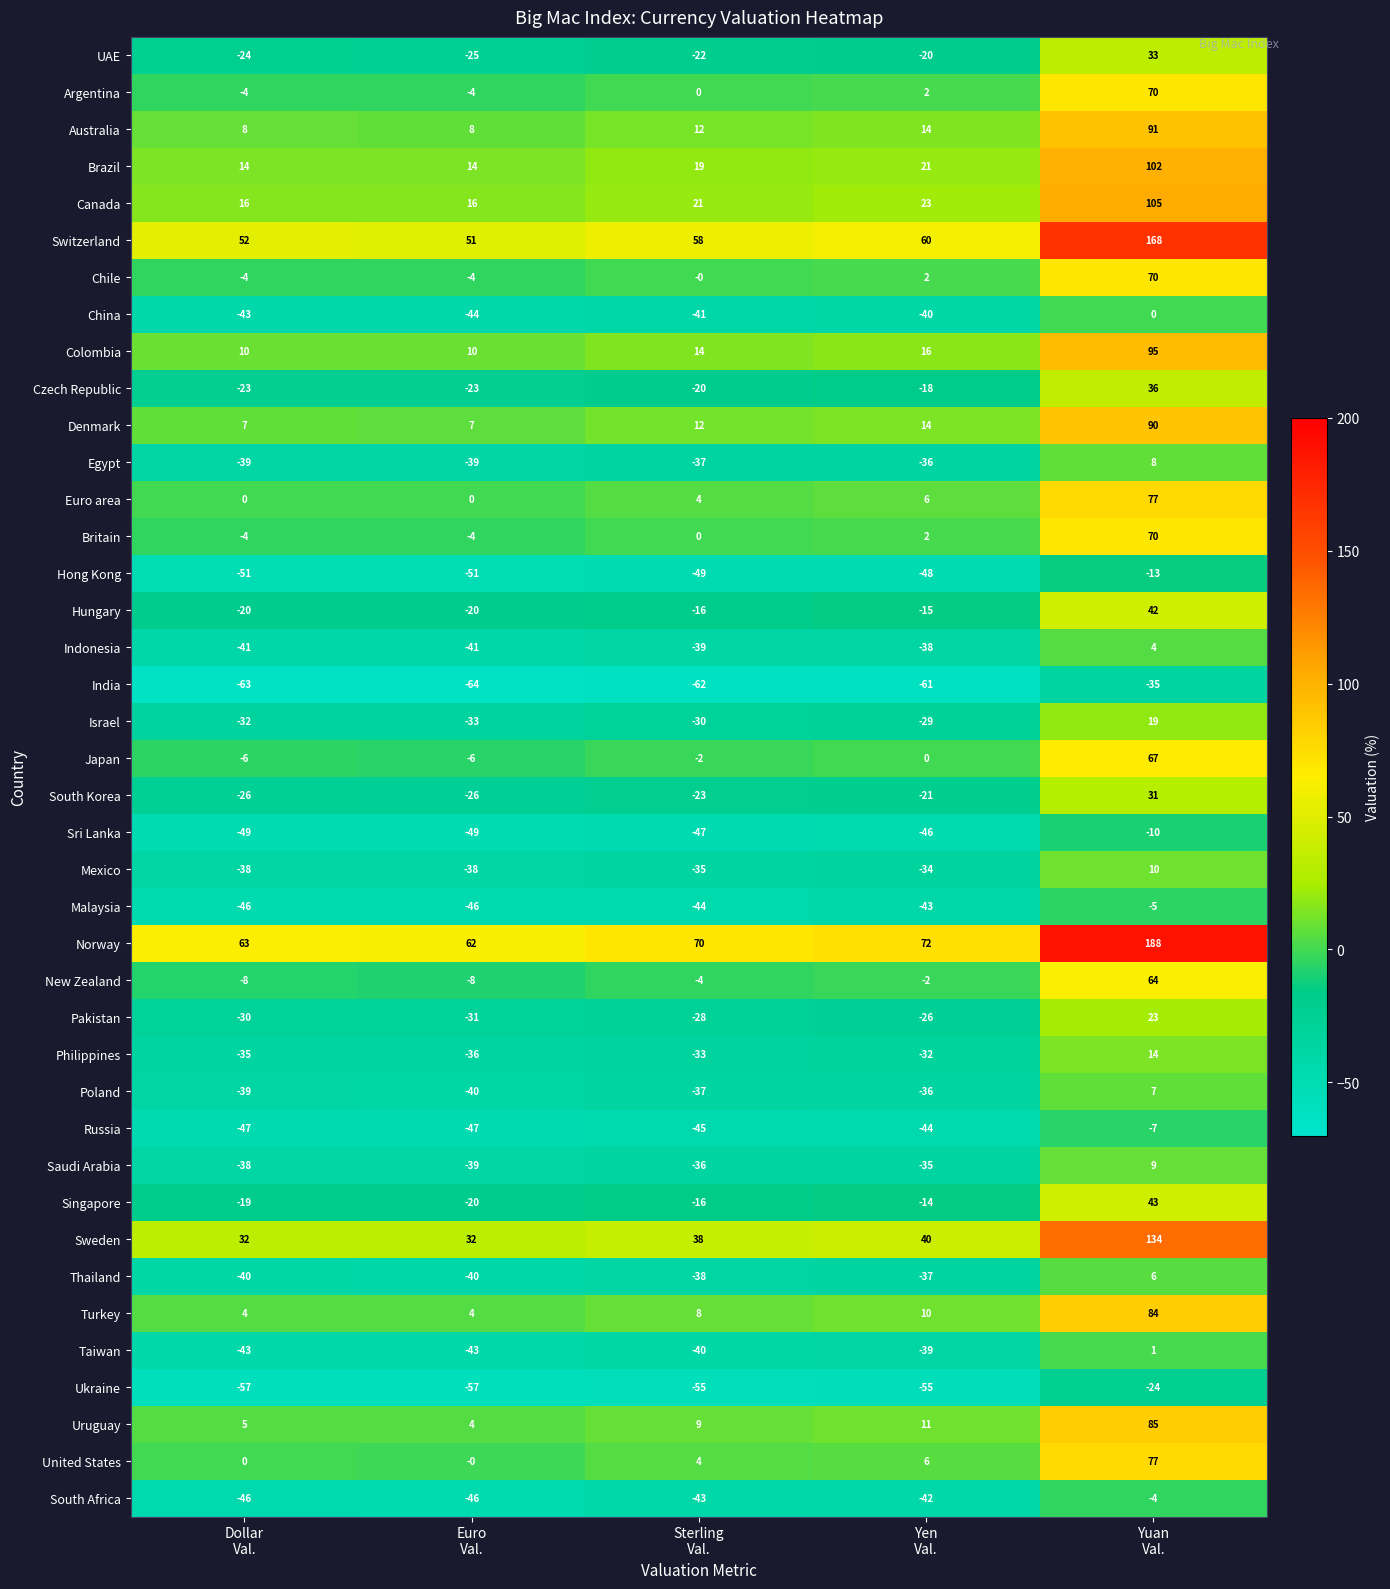

What is the difference between the highest and lowest values at Dollar
Val.?

126